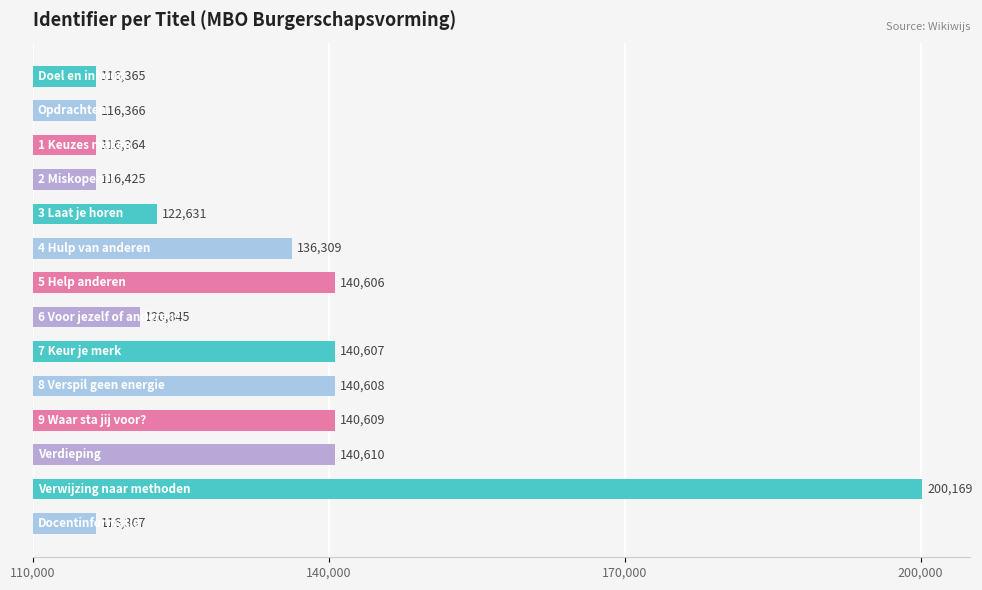

What is the smallest value displayed?

116364